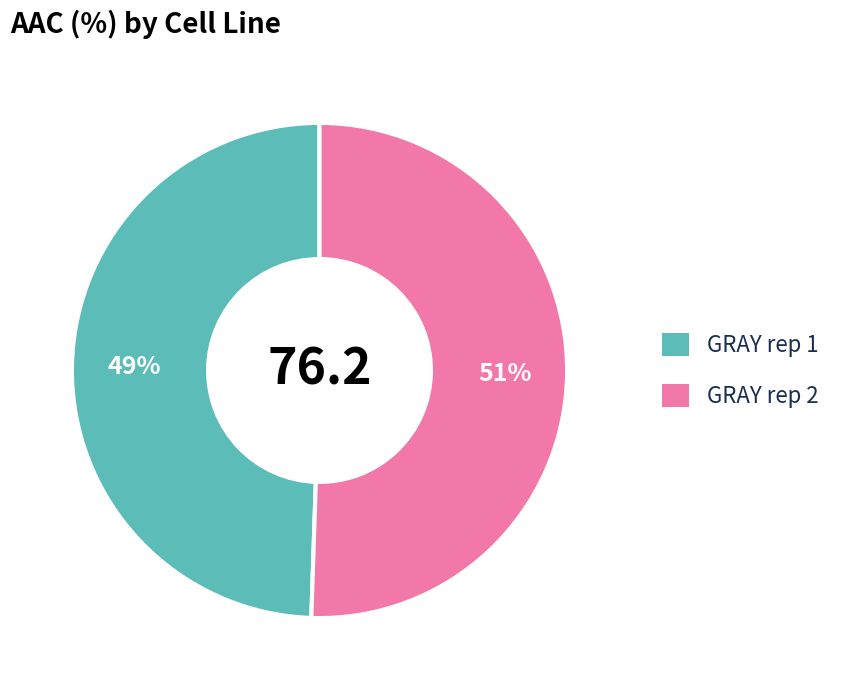

Is it true that GRAY rep 1 is 49% of the pie?

True